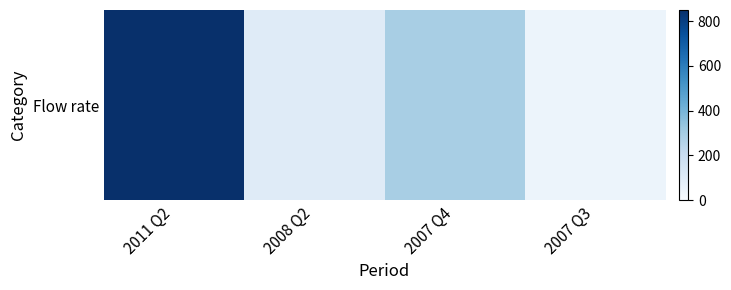

What is the change in value from 2007 Q4 to 2007 Q3?

-245